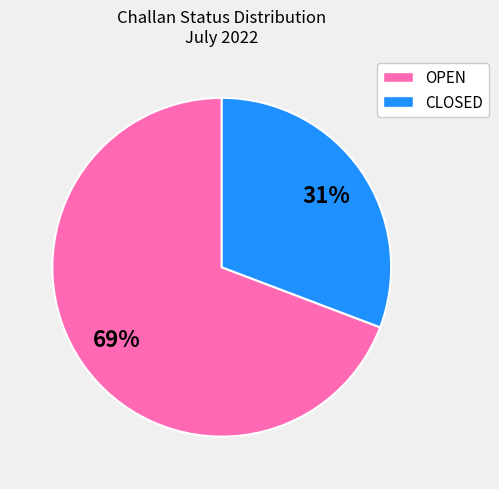

Is the sum of CLOSED and OPEN greater than half?

Yes